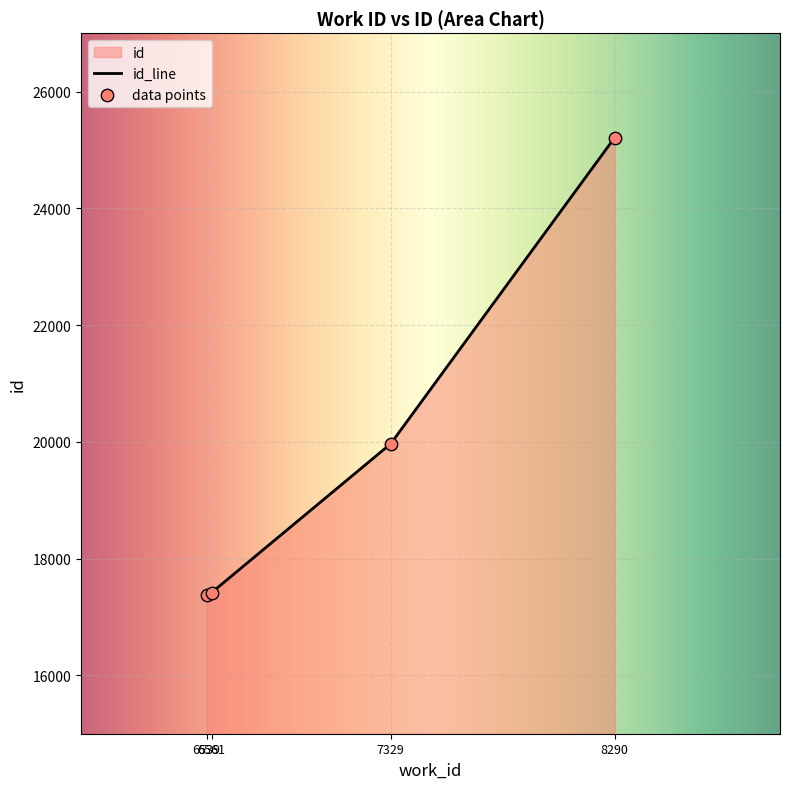

What is the ratio of the value at 6539 to the value at 7329?

0.9